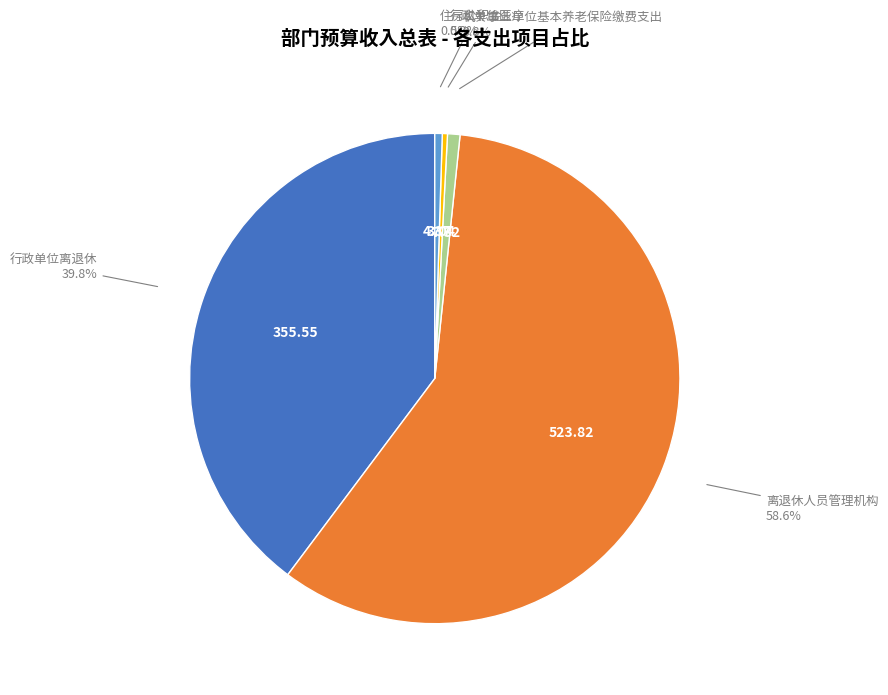

Which slice represents more than half of the pie?

离退休人员管理机构